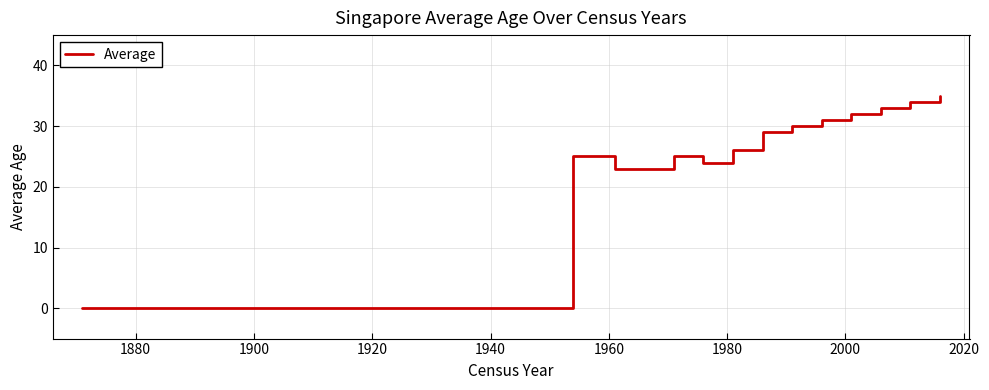

Does the chart display data point markers on the line(s)?

No